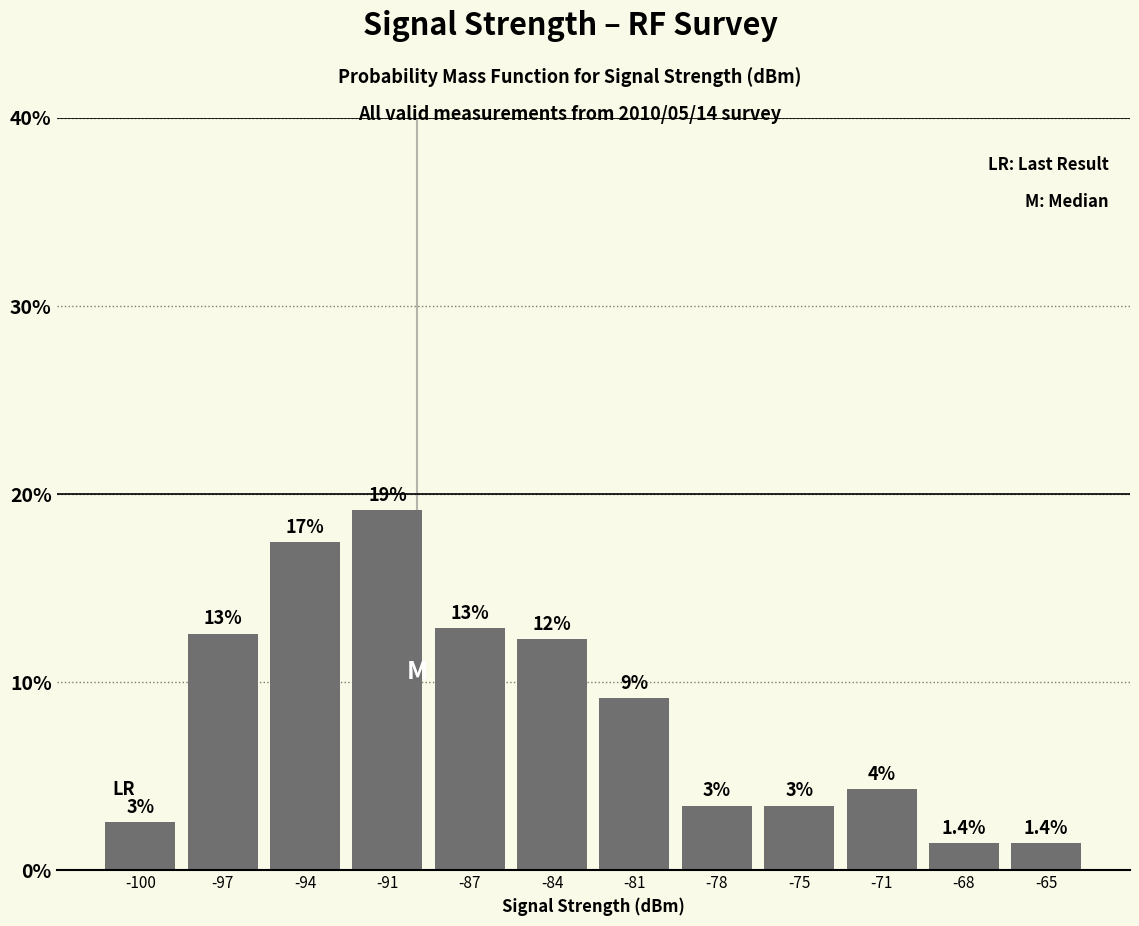

Does the chart contain any negative values?

No